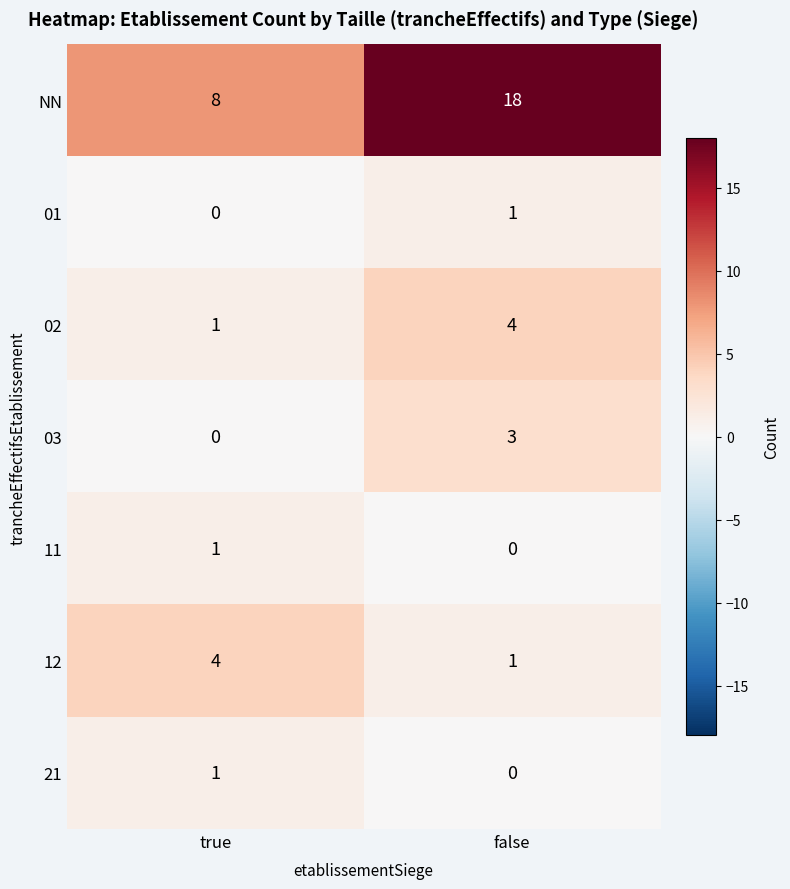

At which category does the chart reach its peak across all series?

false